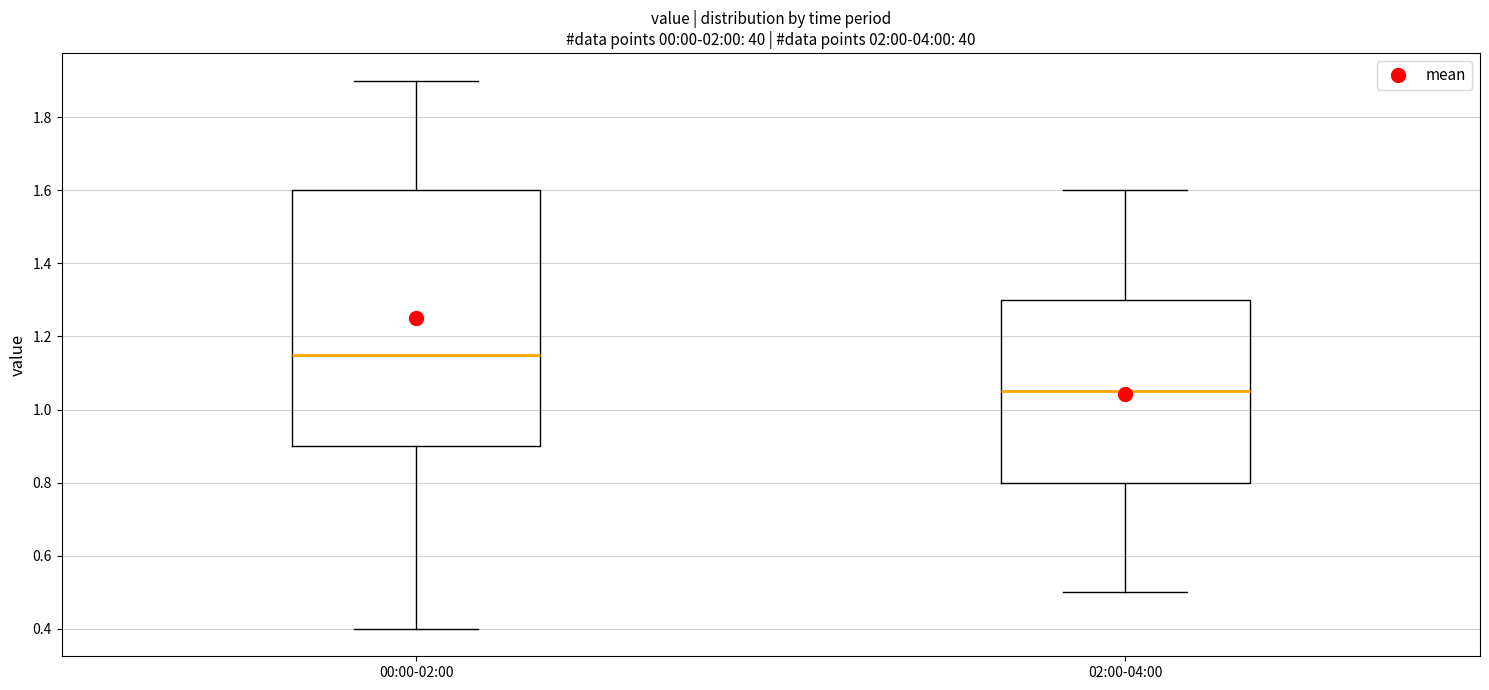

Reading left to right, read every box against the y-axis: the position of its median line, the range the box covers, and the ends of its whiskers. The values are not printed on the chart, so give them approximately, as read against the axis.

00:00-02:00: median 1.16, box 0.90 to 1.60, whiskers 0.40 to 1.90
02:00-04:00: median 1.06, box 0.80 to 1.30, whiskers 0.50 to 1.60